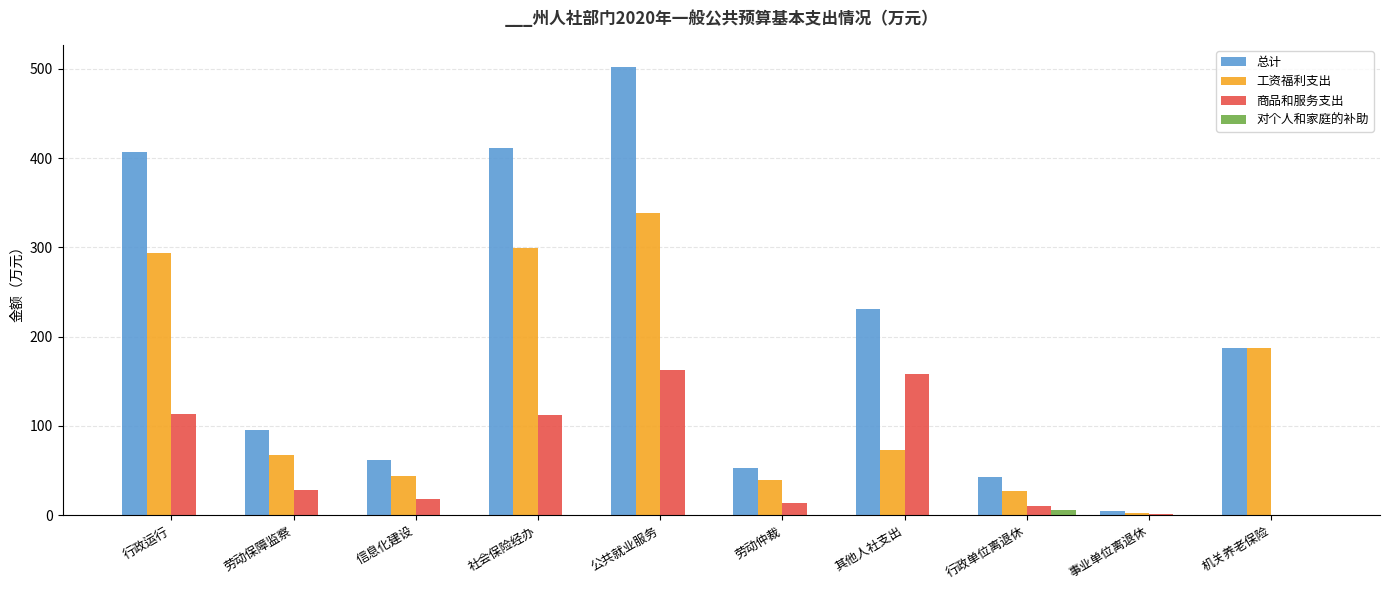

At which label is 商品和服务支出 closest to 81?

社会保险经办